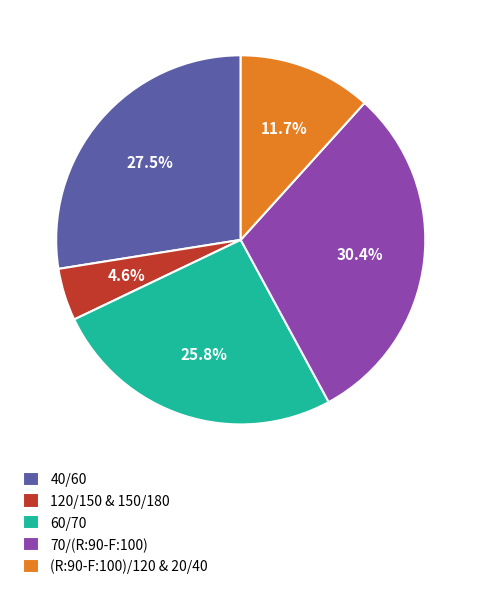

Does 70/(R:90-F:100) account for over 50% of the chart?

No